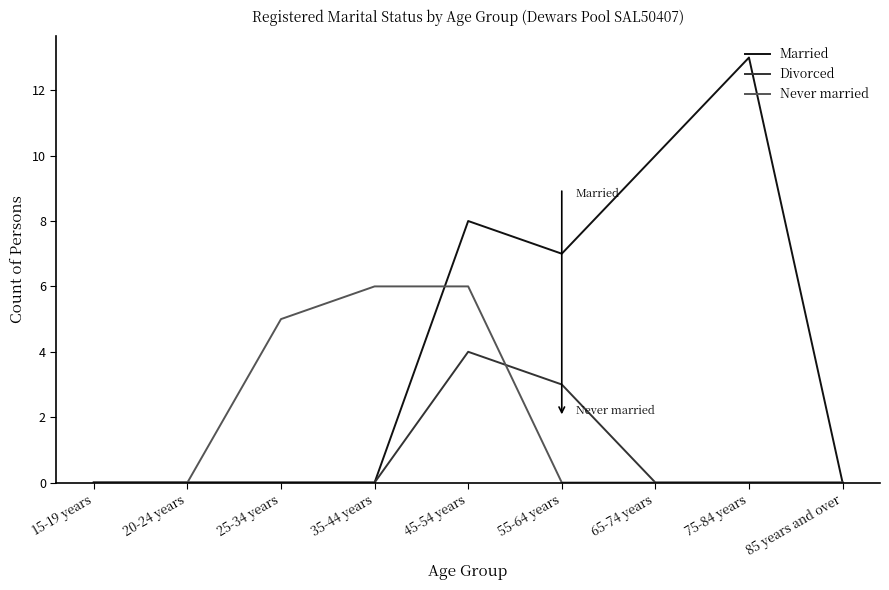

What is the difference between the highest and lowest values at 75-84 years?

13